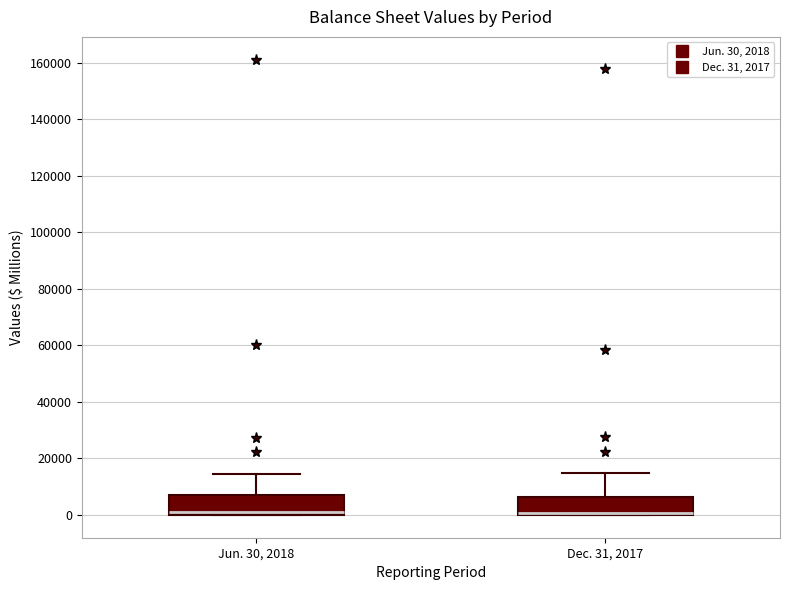

Reading left to right, transcribe this box plot: for each box, give where its median line is, the range the box spans, and where its two whiskers end, as read against the y-axis. The values are not printed on the chart, so give them approximately, as read against the axis.

Jun. 30, 2018: median 0 (just above the box's lower edge), box 0 to 6000, whiskers 0 to 14000
Dec. 31, 2017: median 0 (just above the box's lower edge), box 0 to 6000, whiskers 0 to 14000